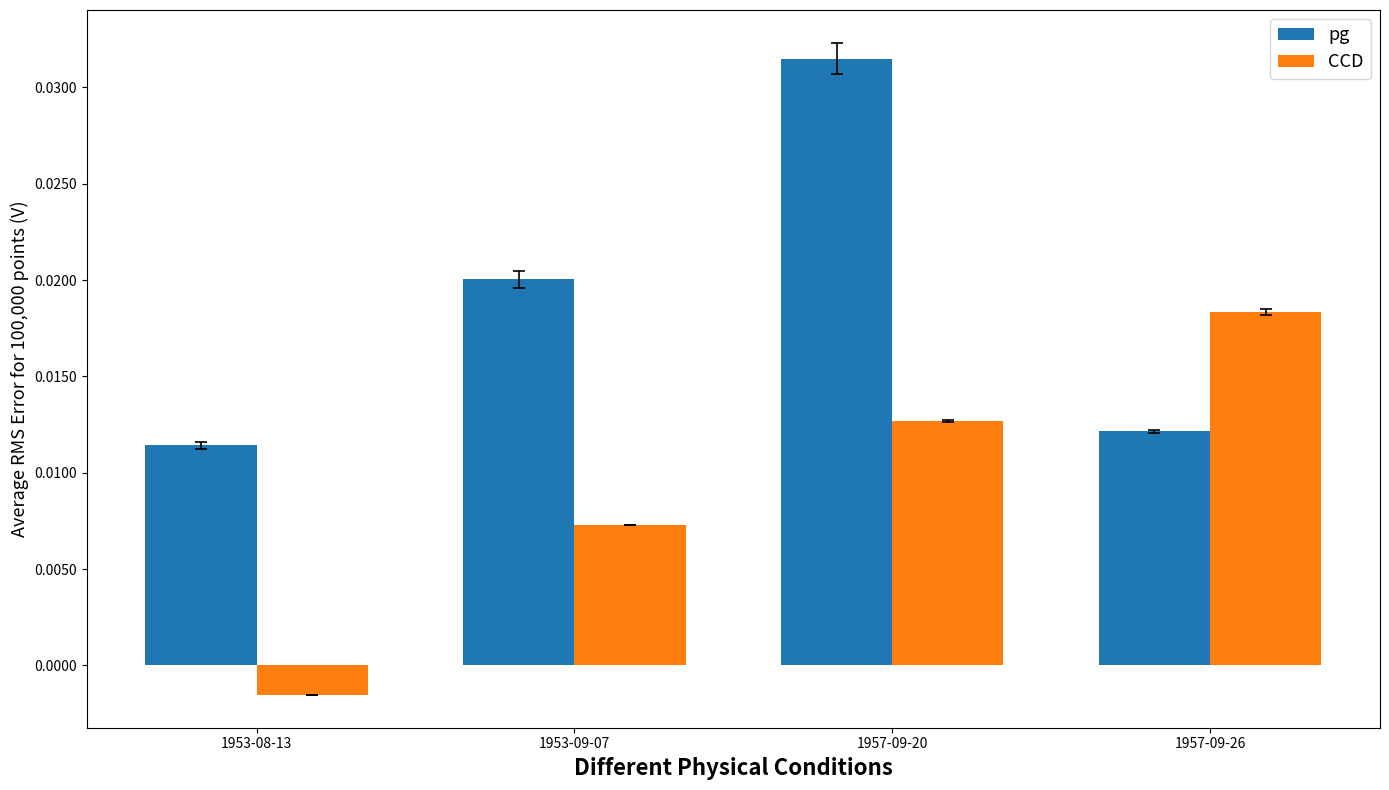

Rank the series by their maximum value, from highest to lowest.

pg, CCD